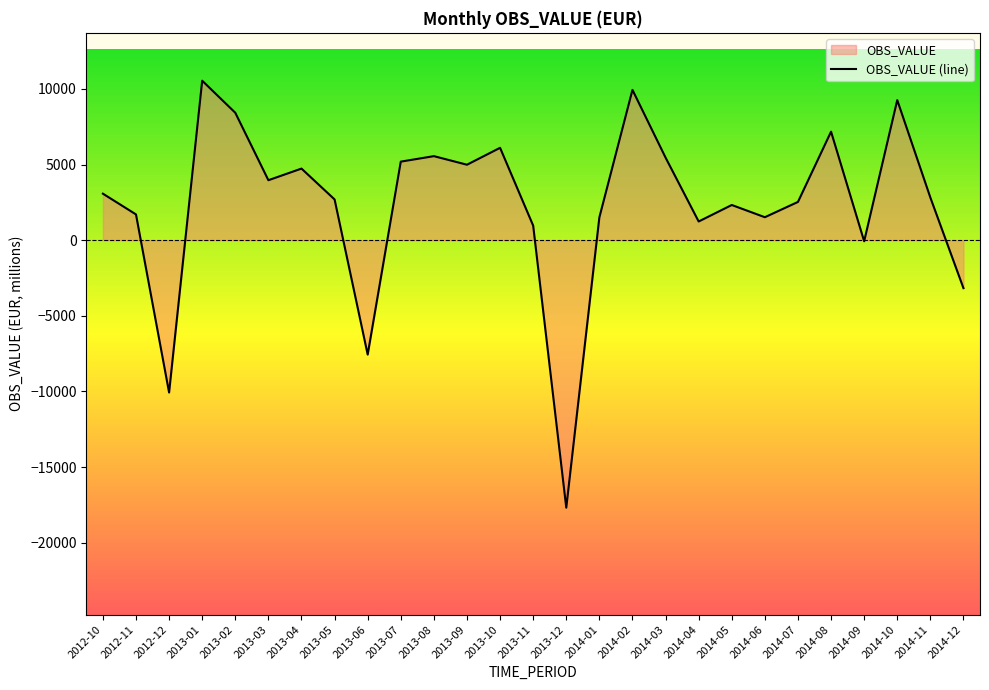

Rank the categories by value from lowest to highest.

2013-12, 2012-12, 2013-06, 2014-12, 2014-09, 2013-11, 2014-04, 2014-01, 2014-06, 2012-11, 2014-05, 2014-07, 2013-05, 2014-11, 2012-10, 2013-03, 2013-04, 2013-09, 2013-07, 2014-03, 2013-08, 2013-10, 2014-08, 2013-02, 2014-10, 2014-02, 2013-01